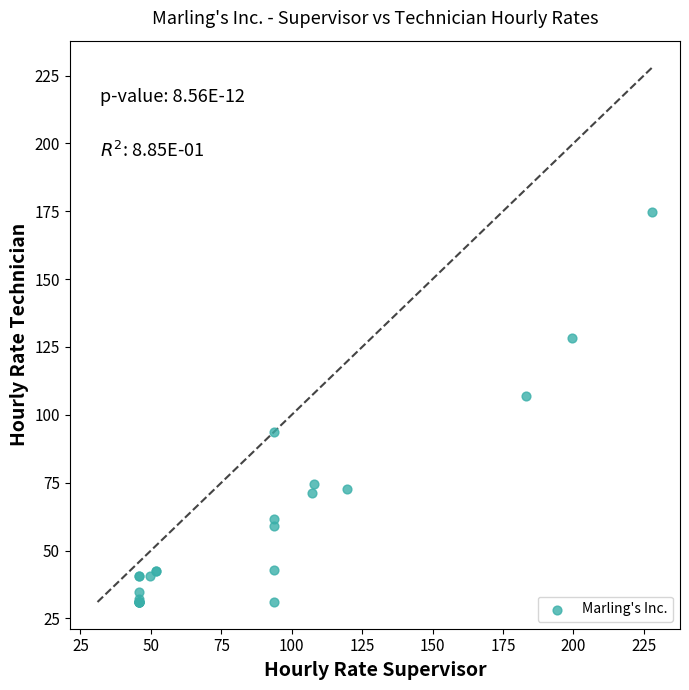

What Y value in the scatter plot is closest to 102?

106.8